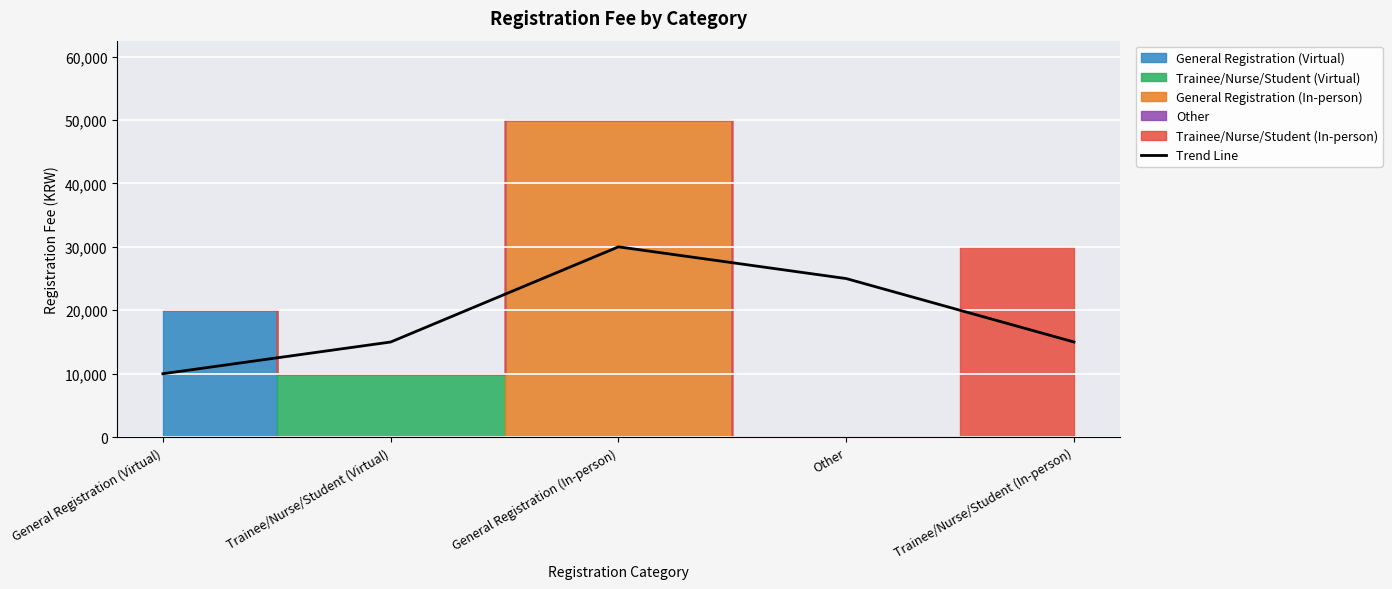

What is the label of the 1st point from the left?

General Registration (Virtual)